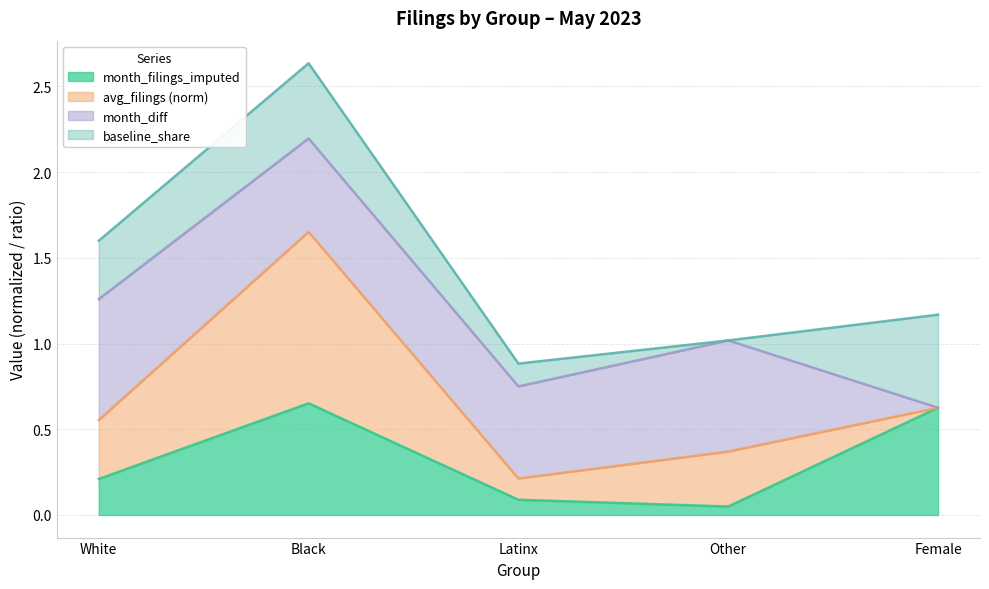

At which category is the sum across all series the highest?

Black